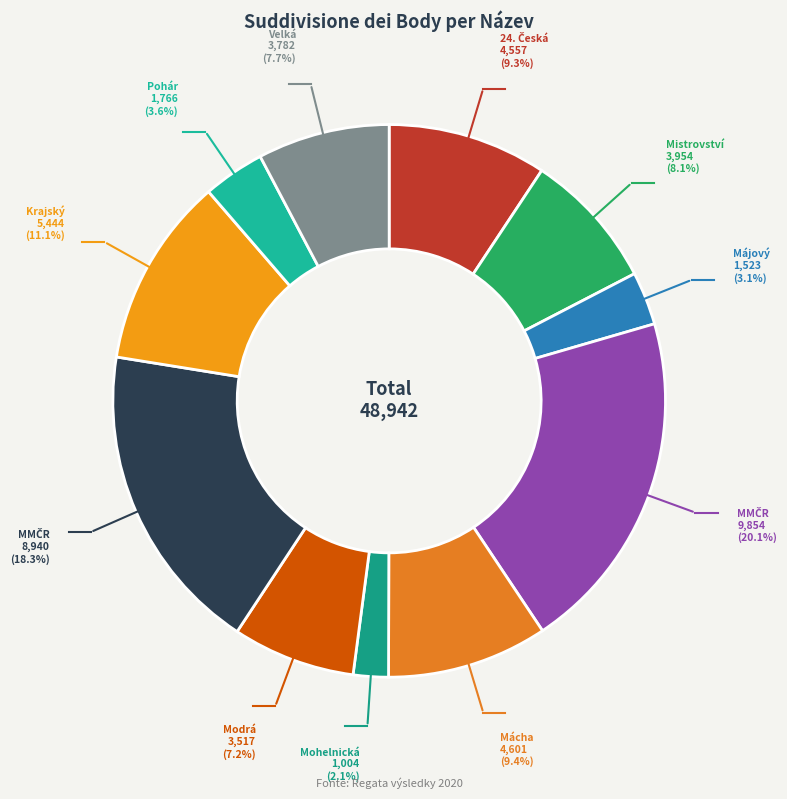

How many segments does this pie chart have?

11